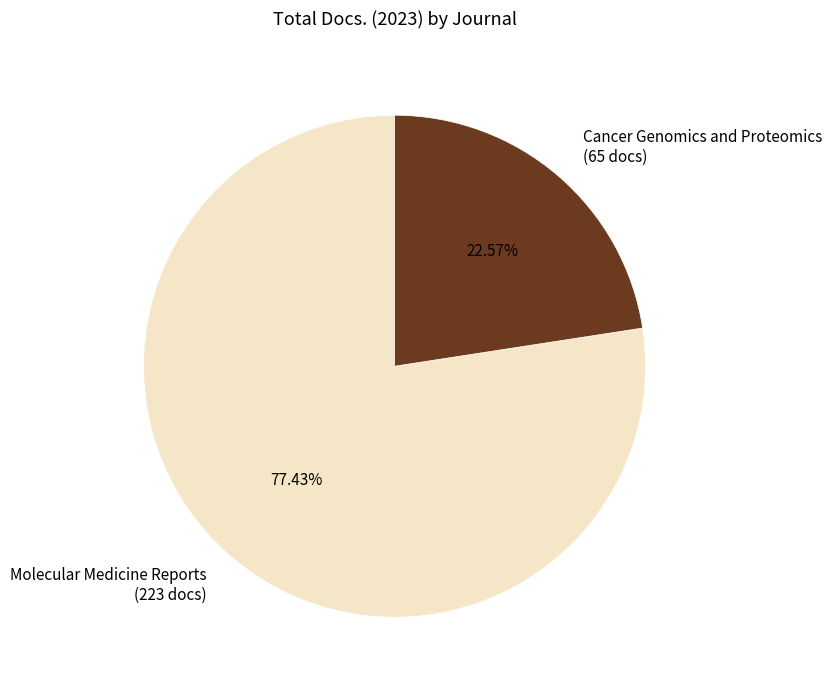

What is the largest slice in the pie chart?

Molecular Medicine Reports